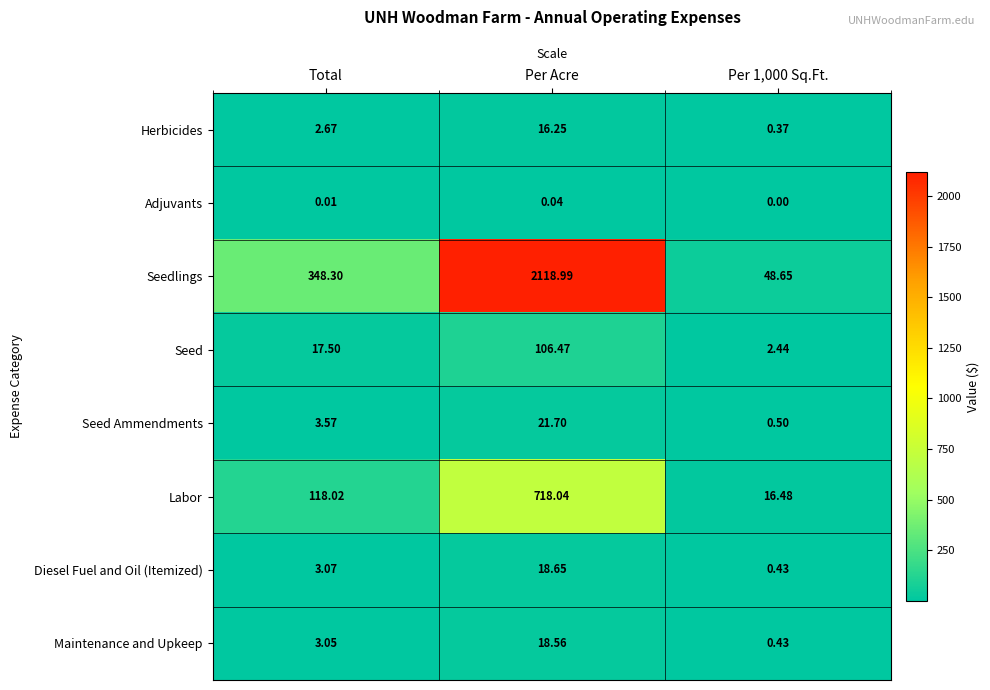

At which label does Labor first exceed 118?

Total